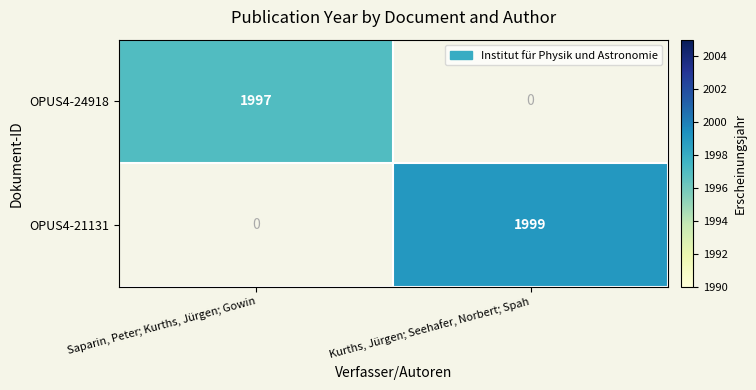

Between Saparin, Peter; Kurths, Jürgen; Gowin and Kurths, Jürgen; Seehafer, Norbert; Spah, which is larger?

Kurths, Jürgen; Seehafer, Norbert; Spah